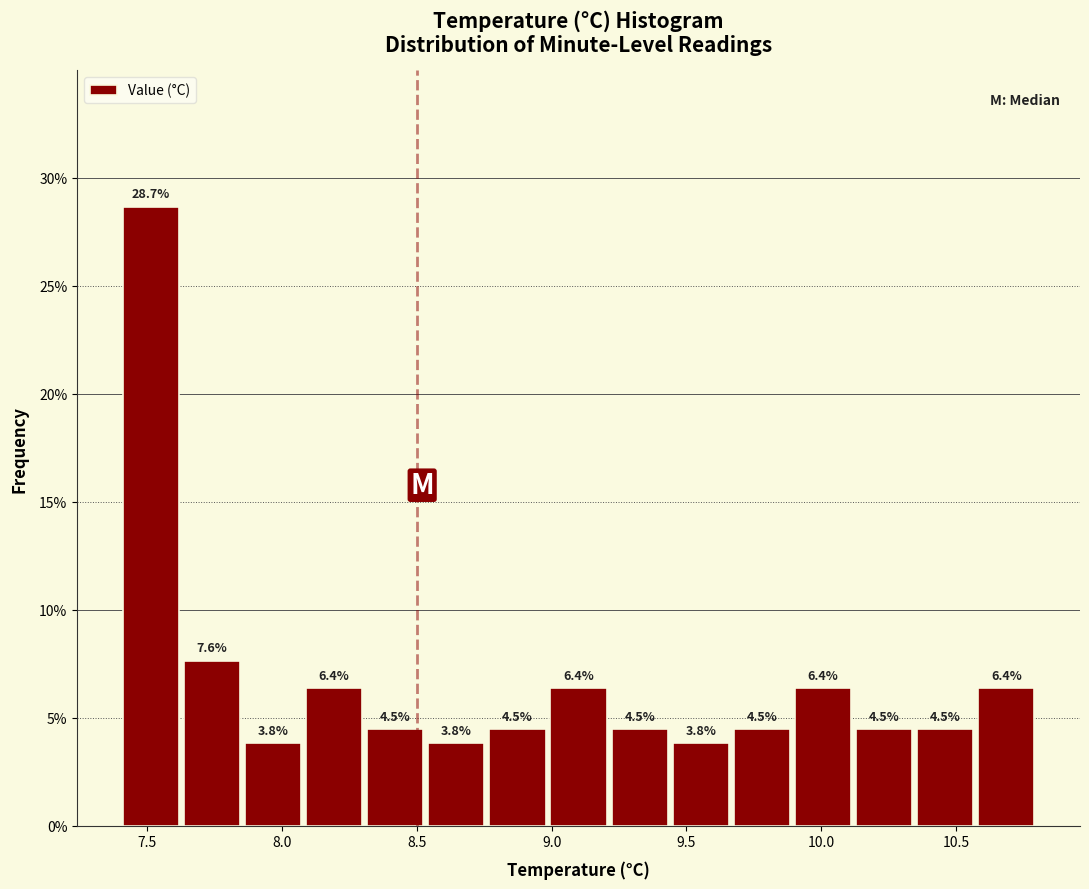

Reading left to right, list every bar in this chart as the range it spans on the x-axis followed by its height. The bar edges are not printed on the chart, so give them approximately, as read against the axis.

7.40 to 7.65: 28.7
7.65 to 7.85: 7.6
7.85 to 8.10: 3.8
8.10 to 8.30: 6.4
8.30 to 8.55: 4.5
8.55 to 8.75: 3.8
8.75 to 9.00: 4.5
9.00 to 9.20: 6.4
9.20 to 9.45: 4.5
9.45 to 9.65: 3.8
9.65 to 9.90: 4.5
9.90 to 10.10: 6.4
10.10 to 10.35: 4.5
10.35 to 10.55: 4.5
10.55 to 10.80: 6.4